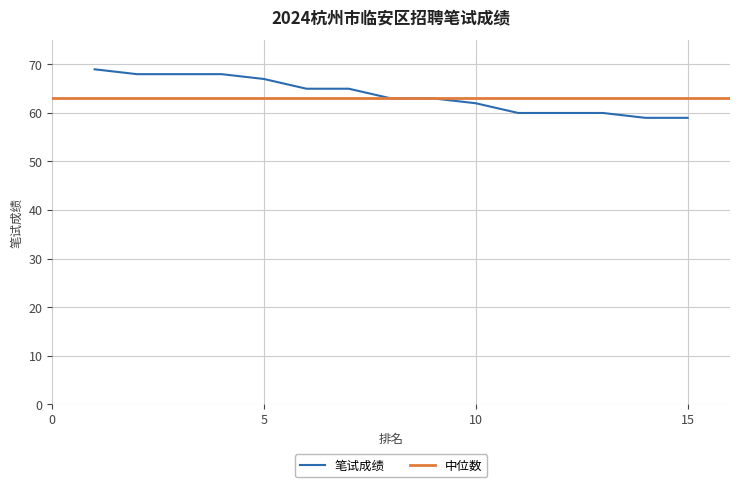

Is it true that 笔试成绩 equals 109 at 10?

False